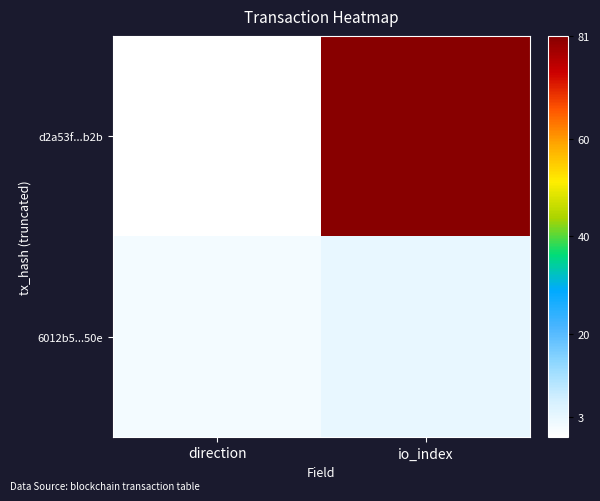

What is the difference between the highest and lowest values at io_index?

78